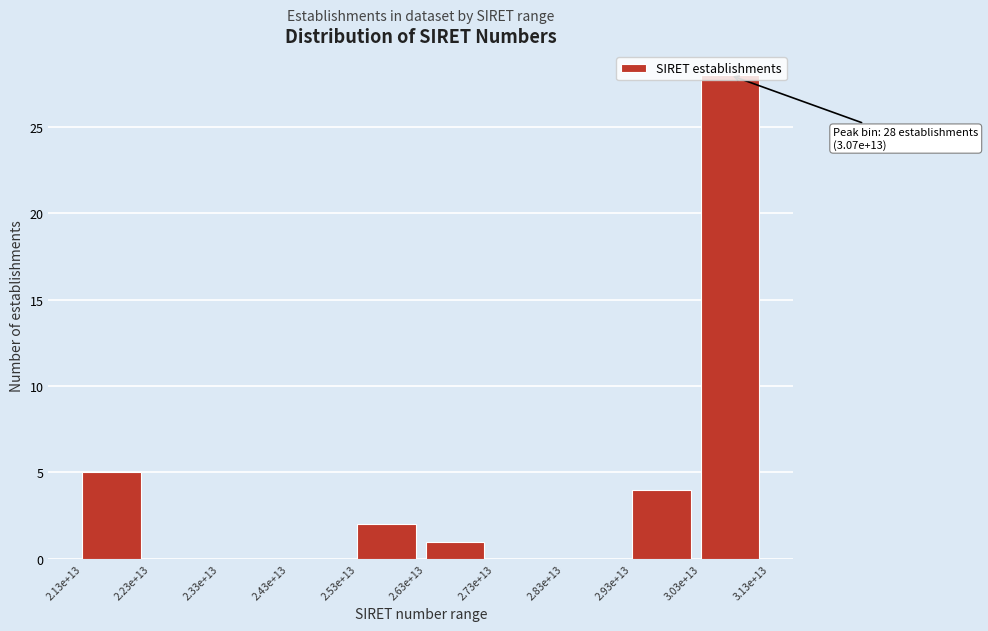

Which category has the highest value across all series?

3.03e+13